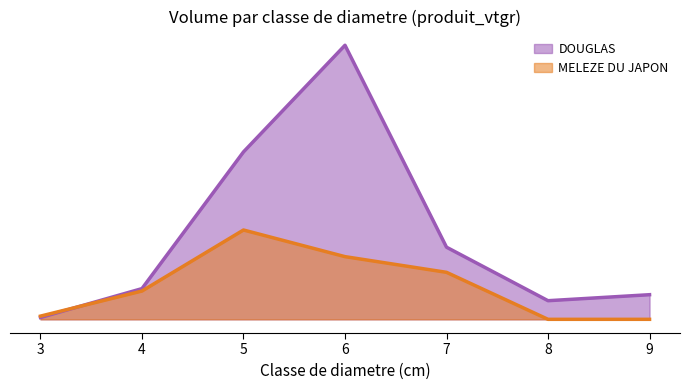

Reading right to left, transcribe all the data shown in this chart.

DOUGLAS: 4.7	3.5	13.7	51.9	31.7	5.8	0.3
MELEZE DU JAPON: 0.0	0.0	8.9	11.9	16.9	5.4	0.6